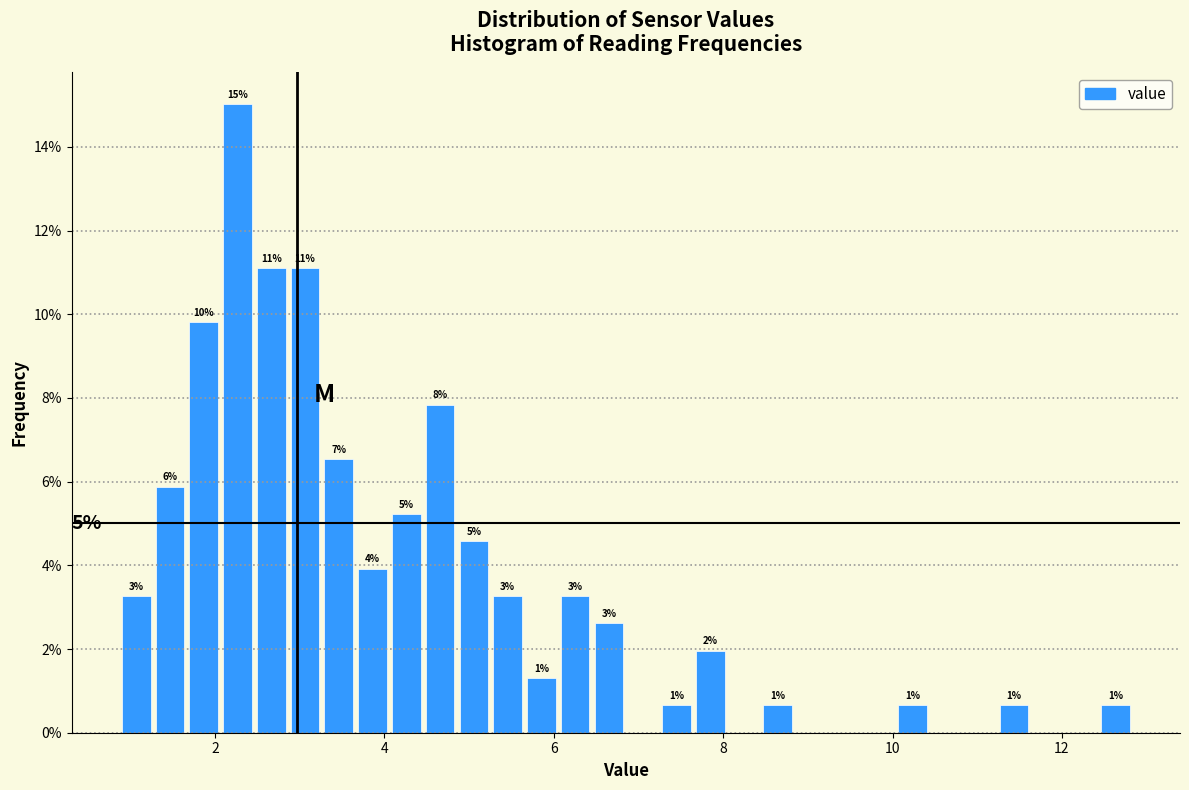

Around what value on the x-axis is the tallest bar? Give the approximate position of its centre, as read against the axis.

2.2